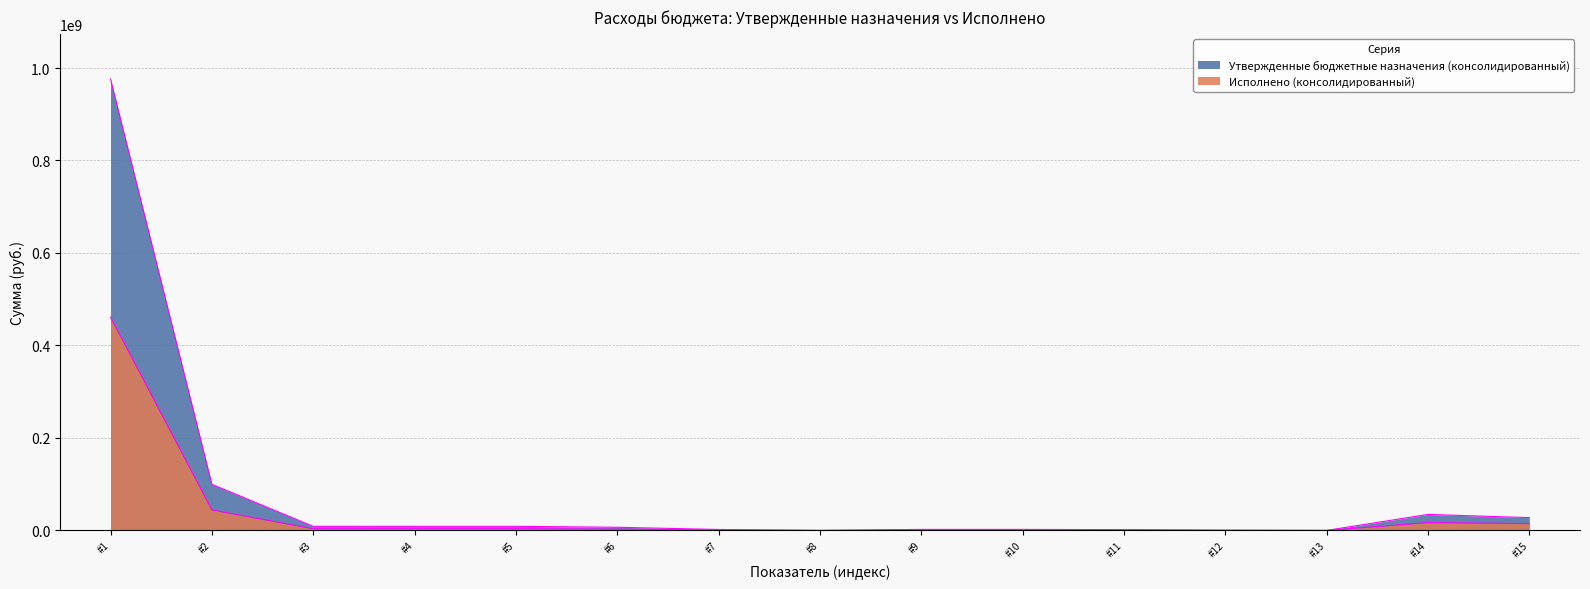

What is the average value of the Исполнено (консолидированный) series?

36984900.1